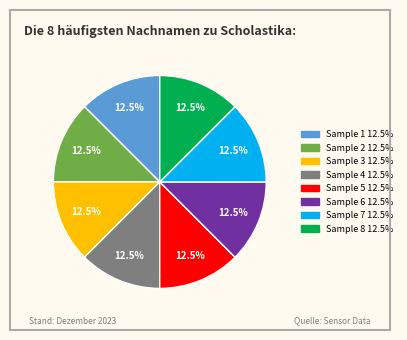

Is there a majority slice in this chart?

No